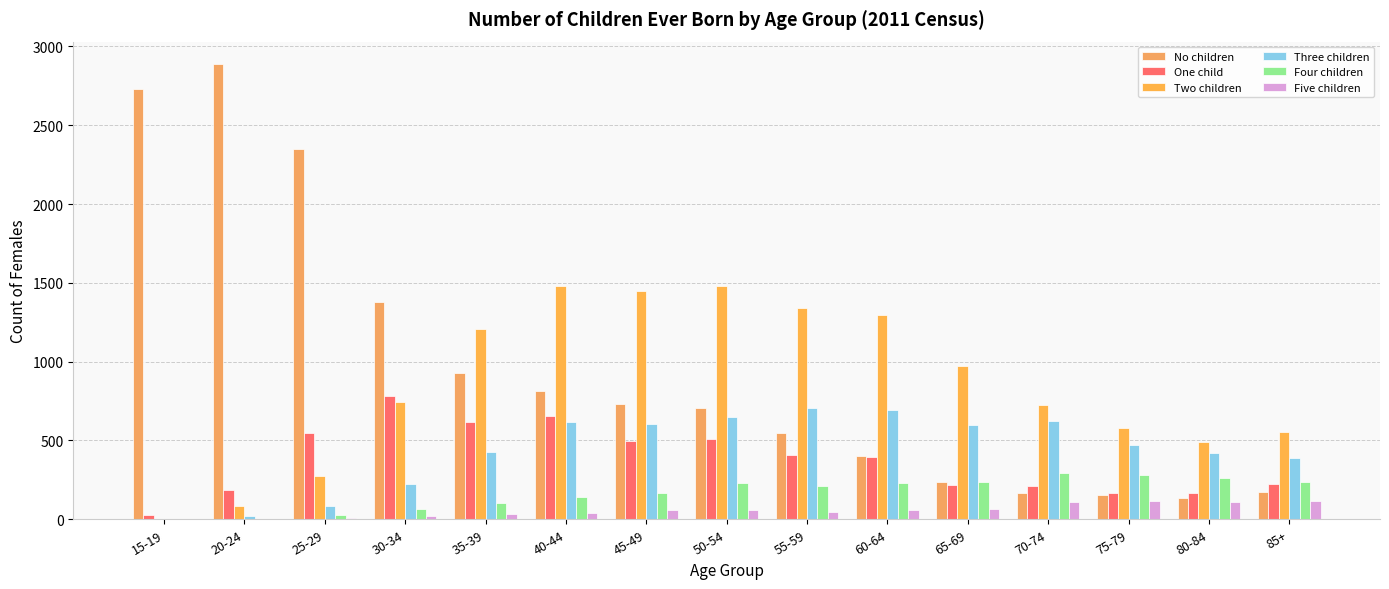

How many data points does each series have?

15